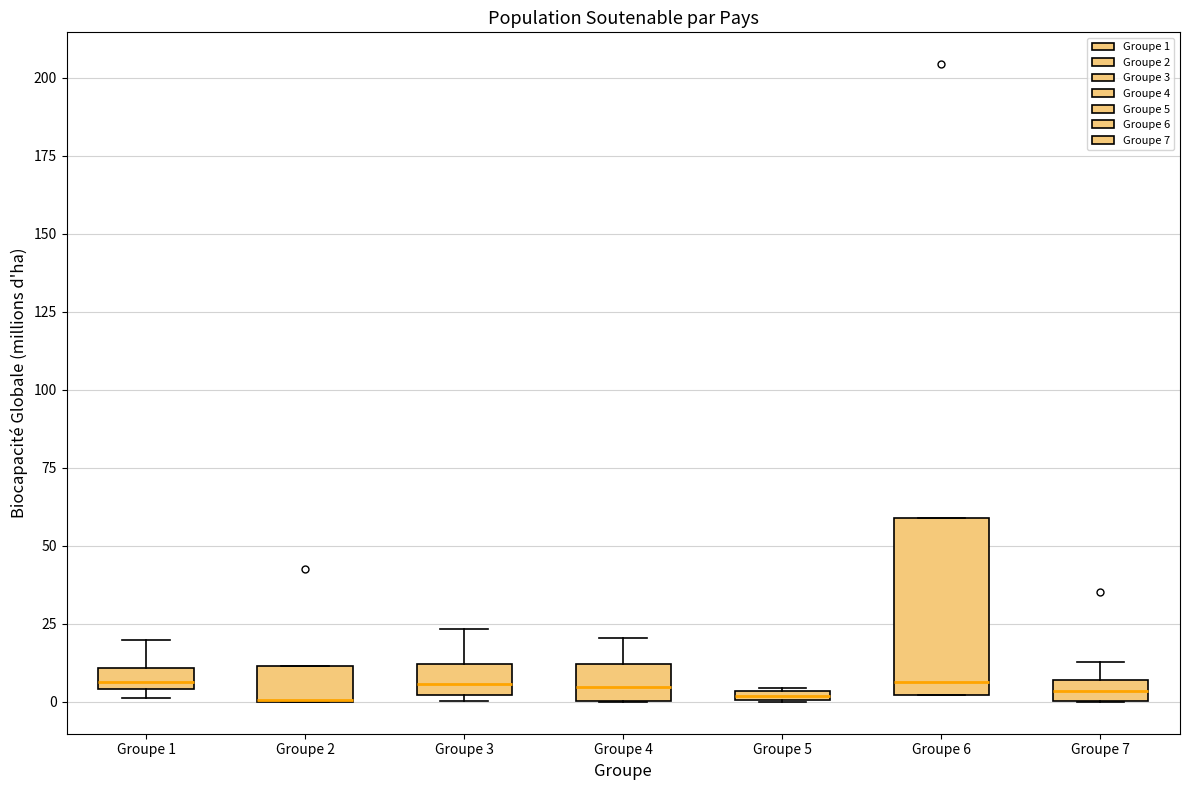

Comparing the boxes themselves (not the whiskers), which one is the tallest?

Groupe 6